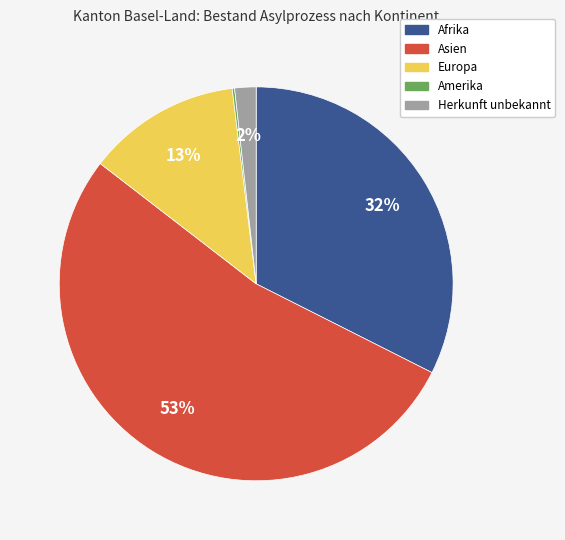

Which category accounts for the majority?

Asien